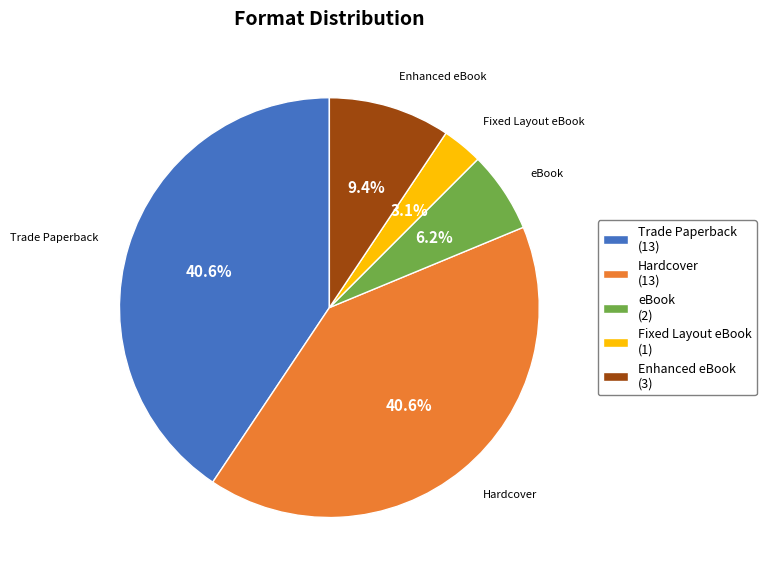

Is it true that Hardcover is 41% of the pie?

True